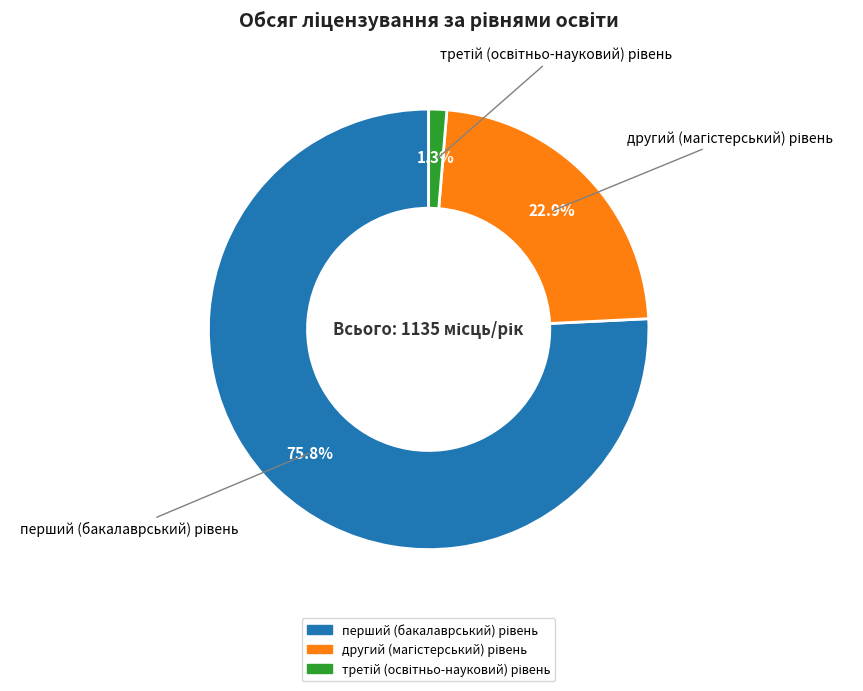

Is there a majority slice in this chart?

Yes